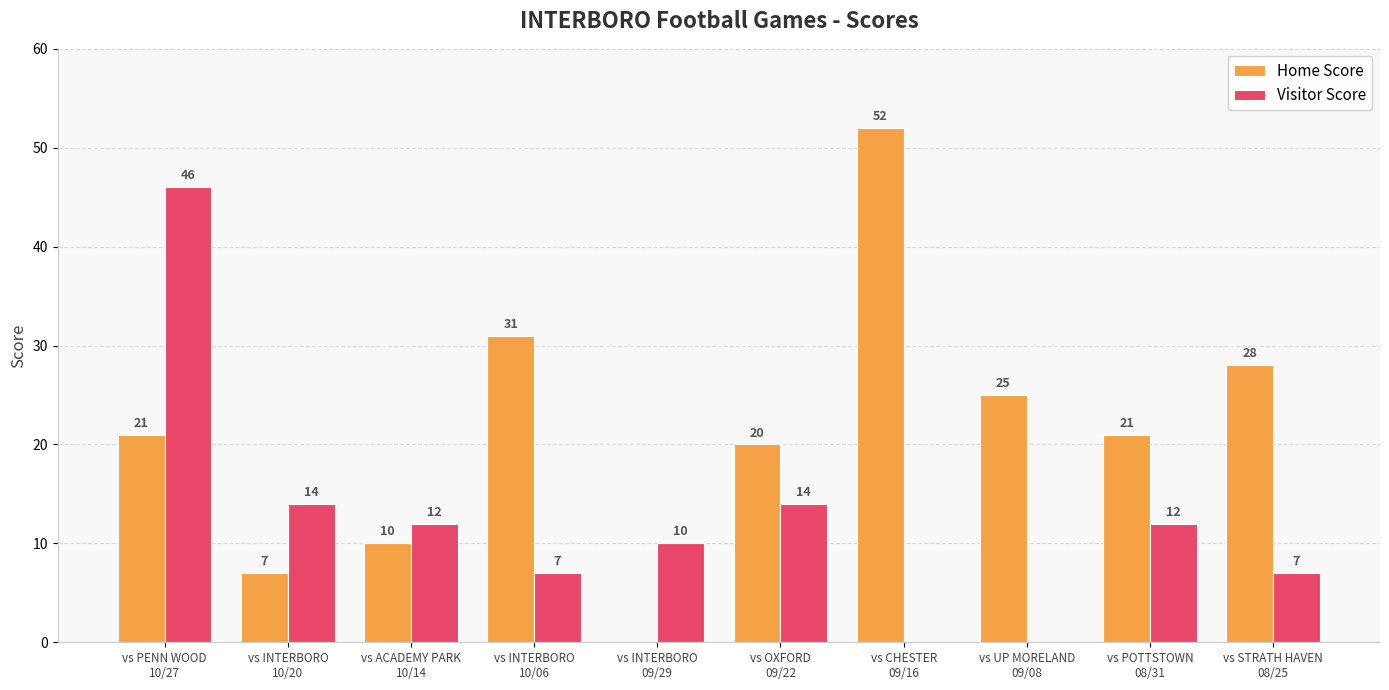

How many groups of bars are there?

10